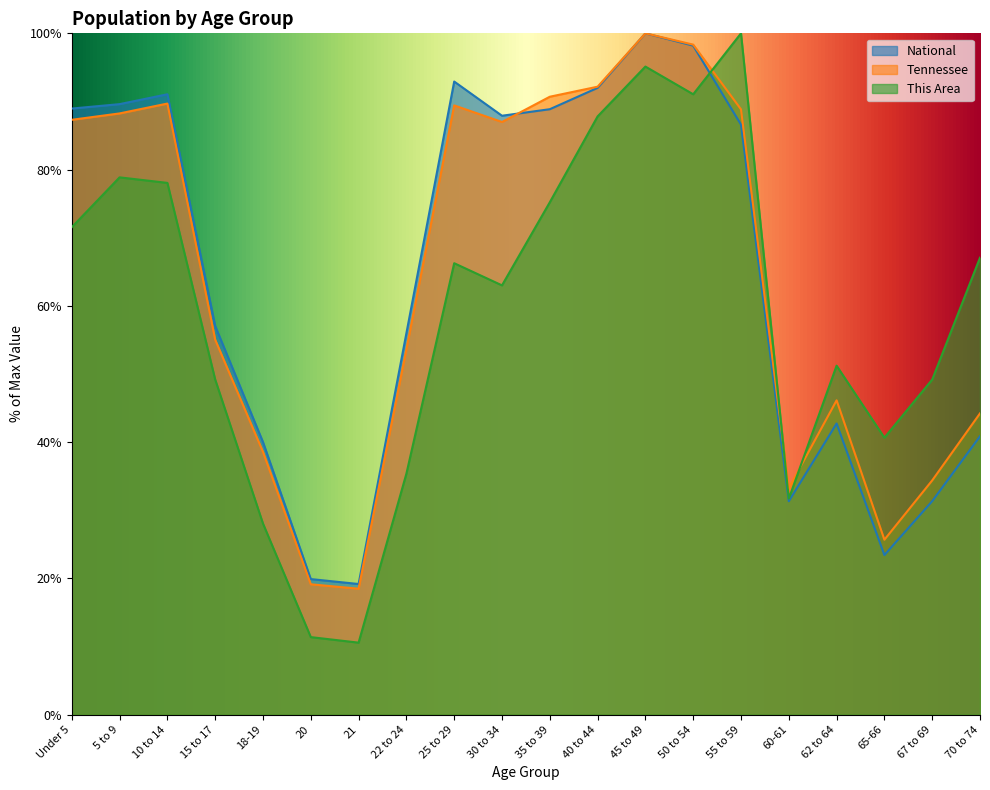

What is the value of the This Area point at the 9th from the left?

66.3